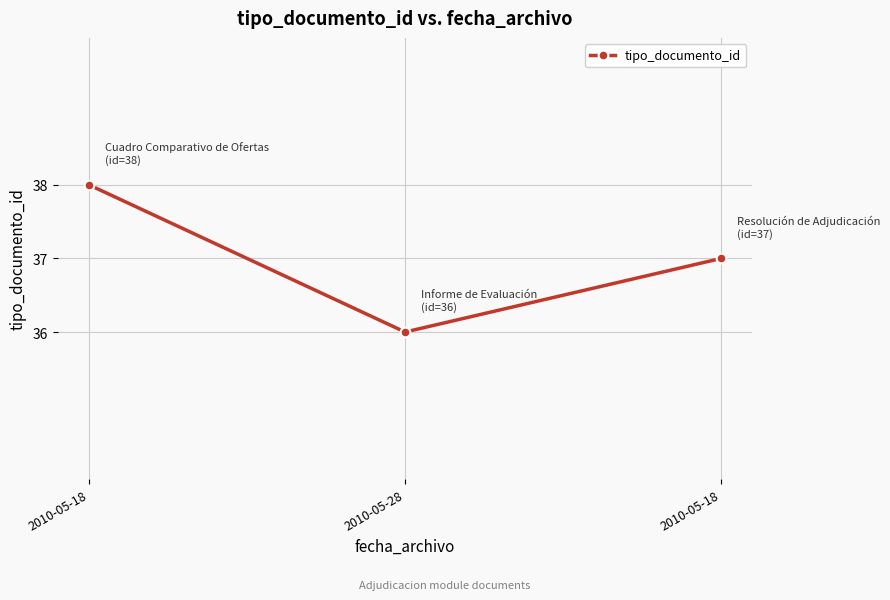

Reading right to left, what are all the values shown in this chart?

2010-05-18=37	2010-05-28=36	2010-05-18=38